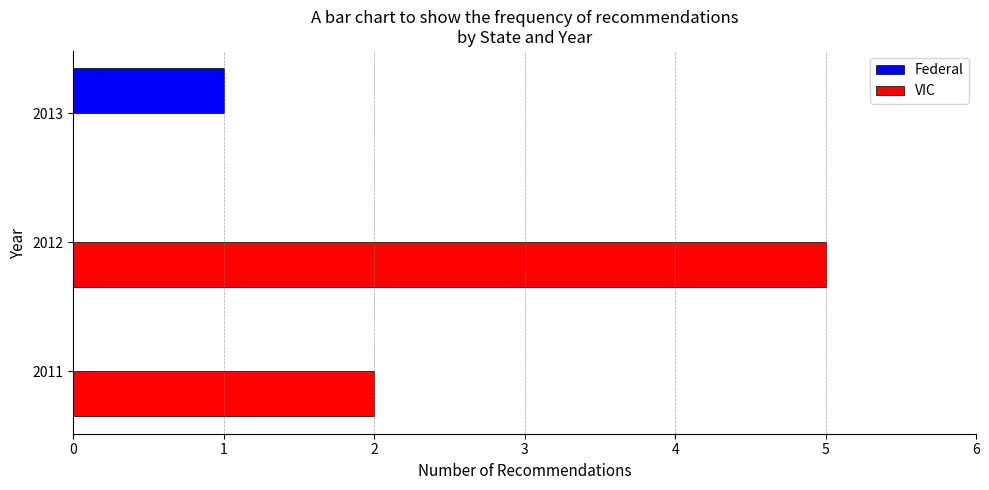

How many VIC values are between 0 and 5?

3